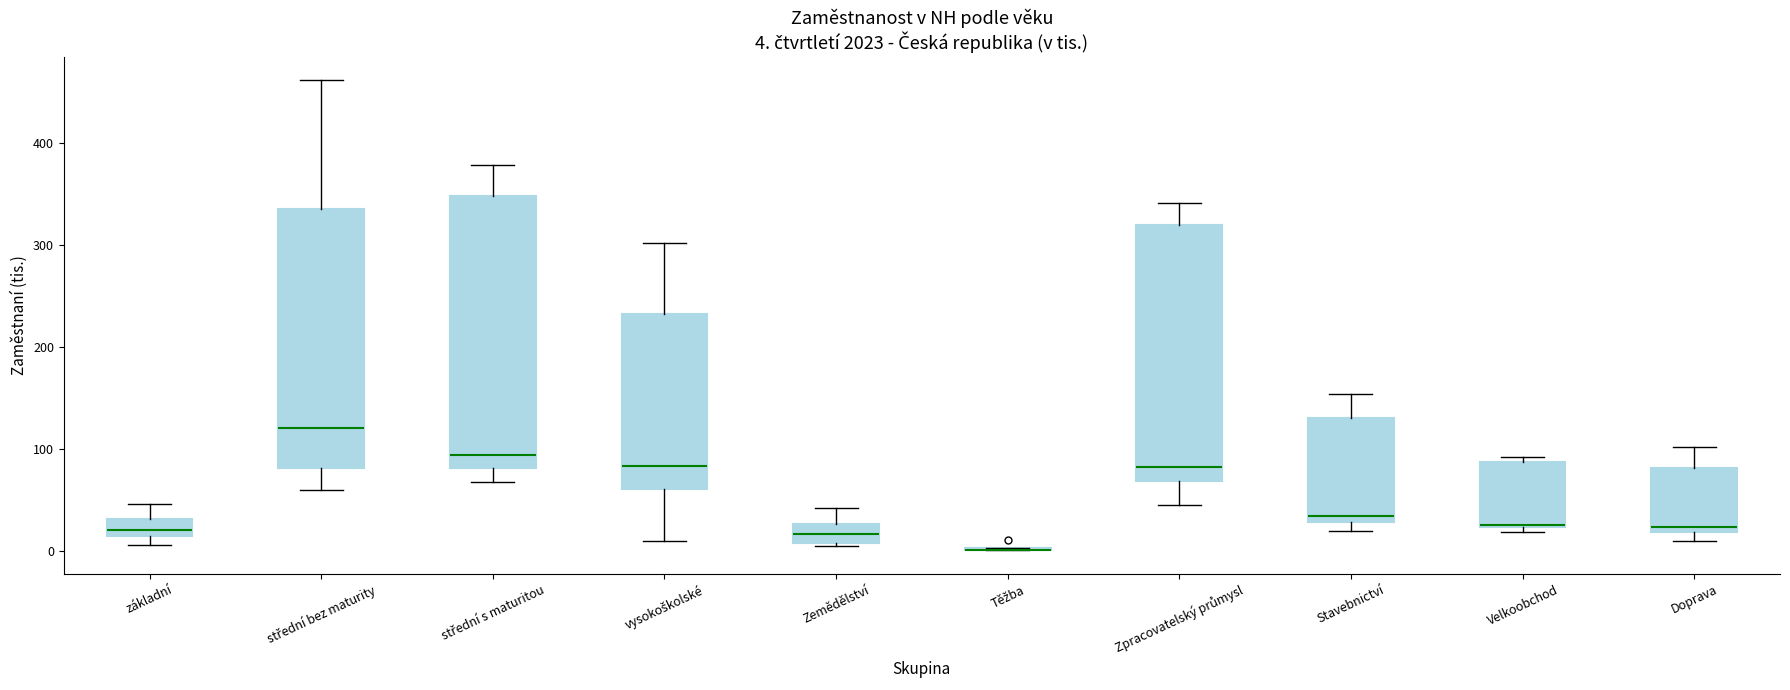

Comparing the boxes themselves (not the whiskers), which one is the tallest?

střední s maturitou